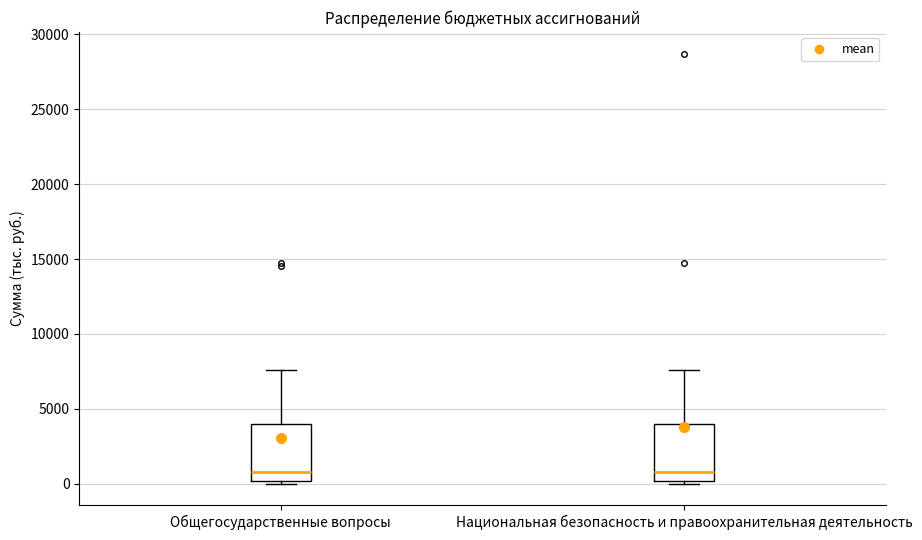

Where is the lower edge of the box for Общегосударственные вопросы on the y-axis? The values are not printed on the chart, so give them approximately, as read against the axis.

0